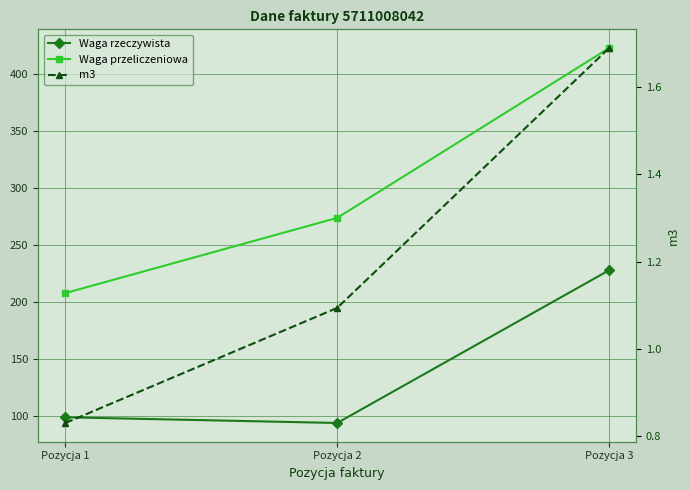

What is the difference between the Waga rzeczywista values at Pozycja 3 and Pozycja 1?

129.0